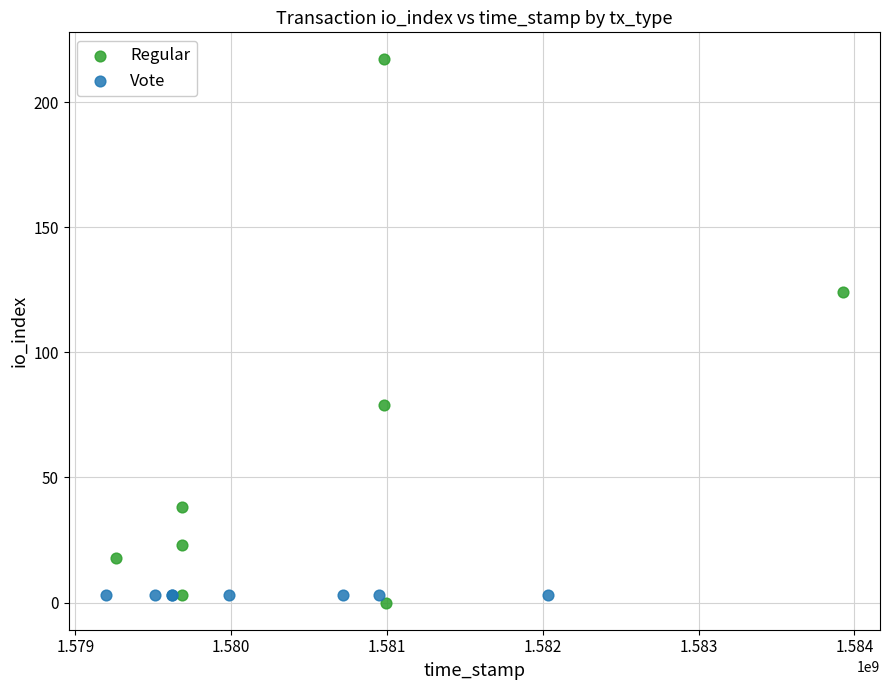

Which series reaches the minimum Y coordinate?

Regular